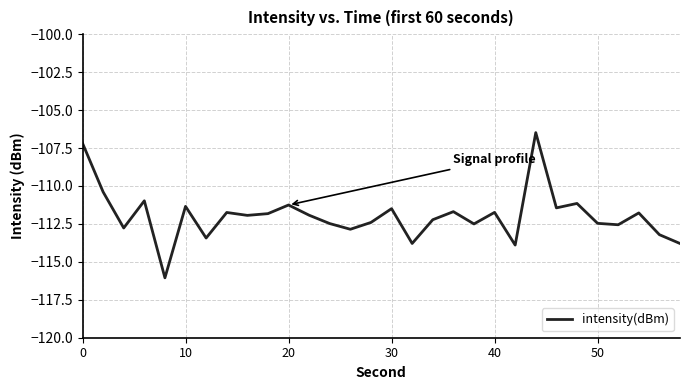

What is the minimum value shown in the chart?

-116.1